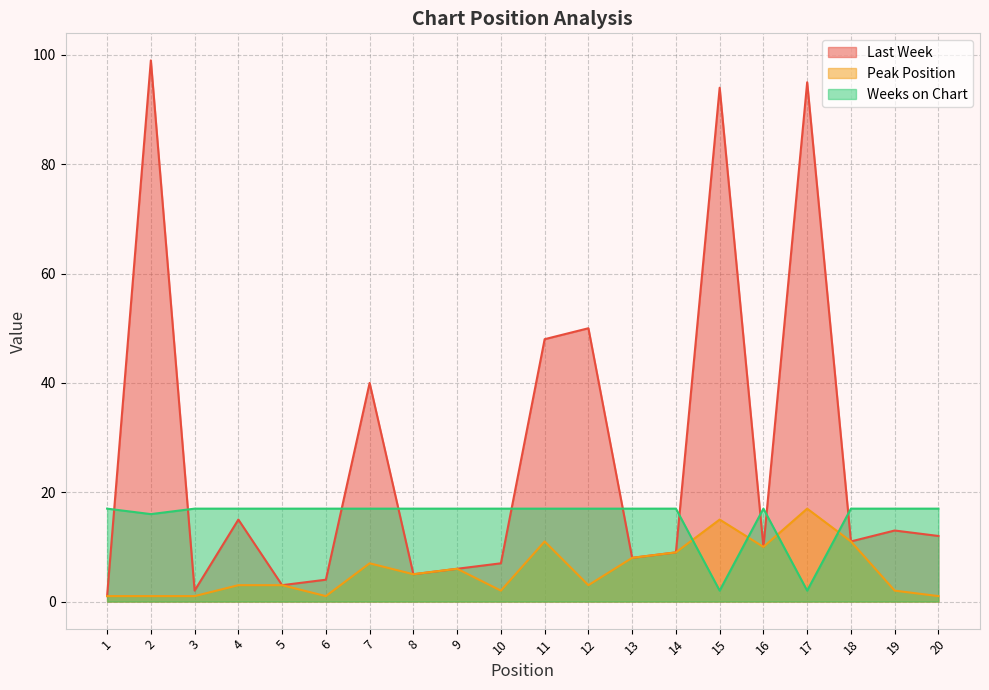

Reading right to left, what are all the values shown in this chart?

Last Week: 20=12	19=13	18=11	17=95	16=10	15=94	14=9	13=8	12=50	11=48	10=7	9=6	8=5	7=40	6=4	5=3	4=15	3=2	2=99	1=1
Peak Position: 20=1	19=2	18=11	17=17	16=10	15=15	14=9	13=8	12=3	11=11	10=2	9=6	8=5	7=7	6=1	5=3	4=3	3=1	2=1	1=1
Weeks on Chart: 20=17	19=17	18=17	17=2	16=17	15=2	14=17	13=17	12=17	11=17	10=17	9=17	8=17	7=17	6=17	5=17	4=17	3=17	2=16	1=17